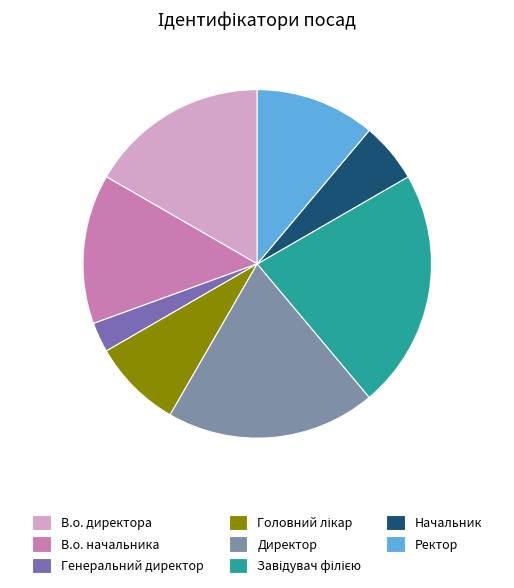

Do Ректор and Завідувач філією together represent more than half of the pie?

No